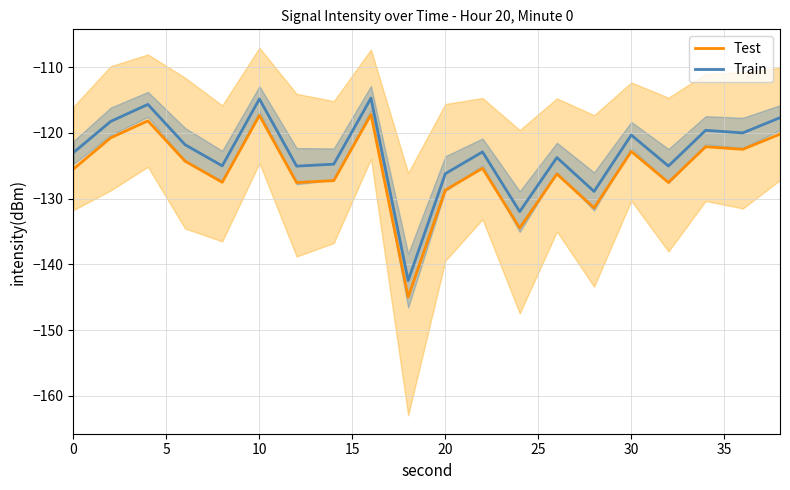

Does the chart display data point markers on the line(s)?

No